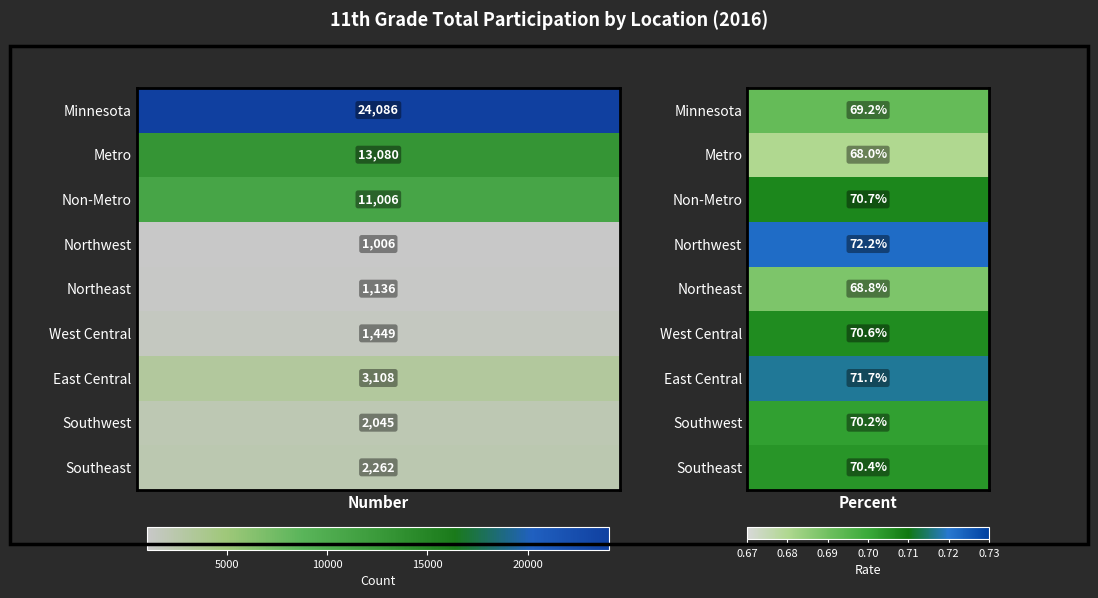

What is the greatest value displayed?

24086.0